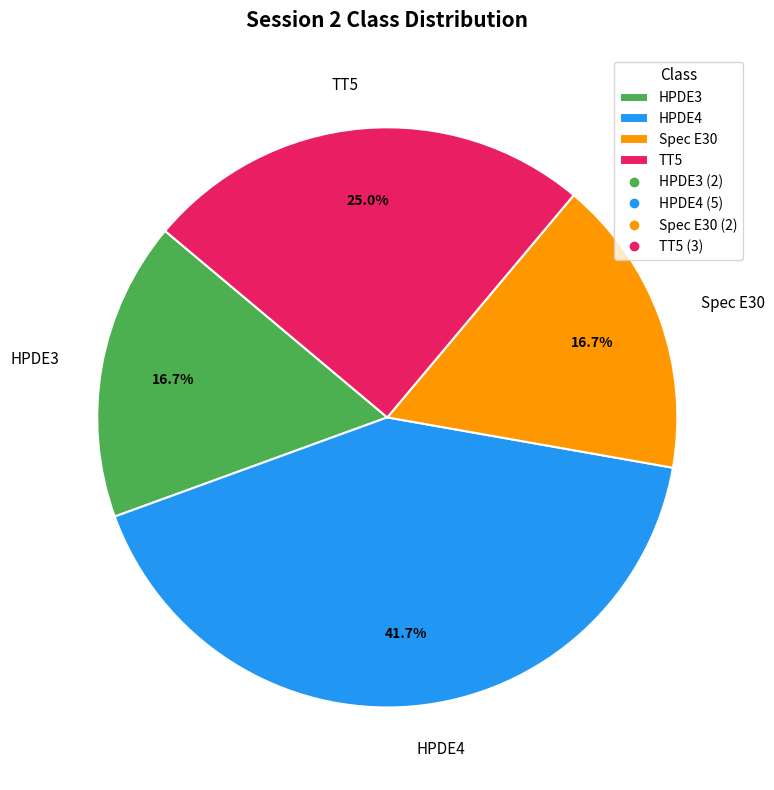

To the nearest percent, what is the difference between the TT5 and HPDE4 slice percentages?

17%